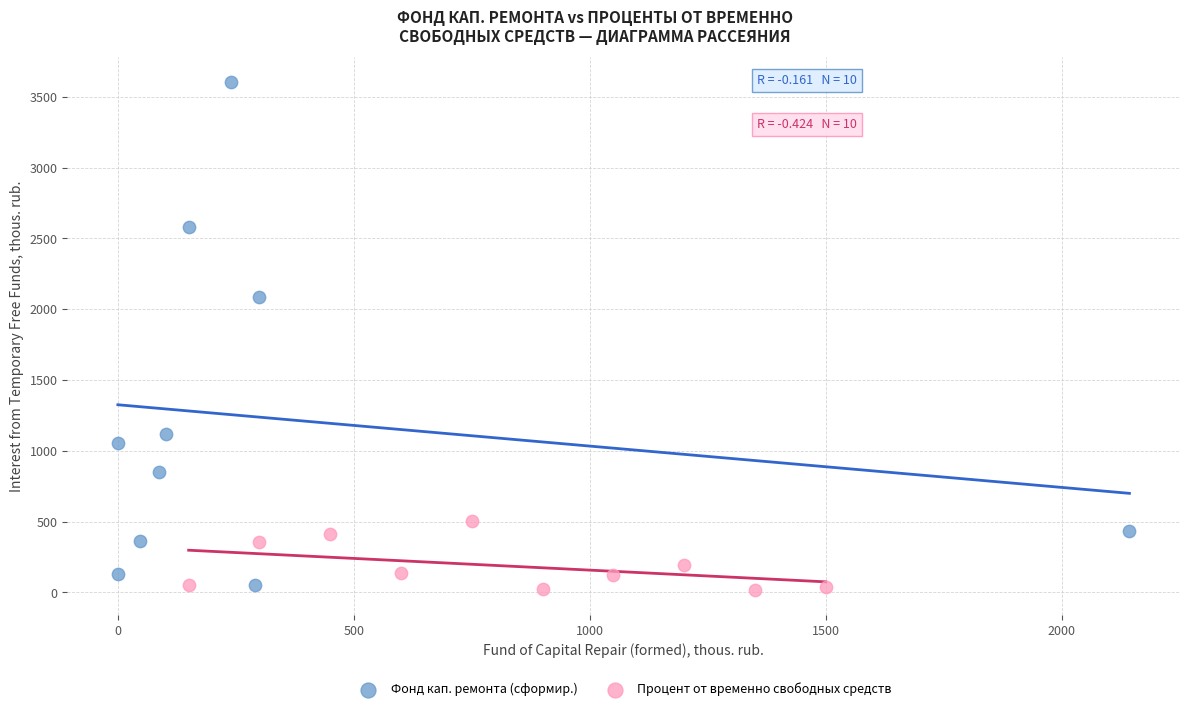

What are all the series names shown in the legend?

Фонд кап. ремонта (сформир.), Процент от временно свободных средств